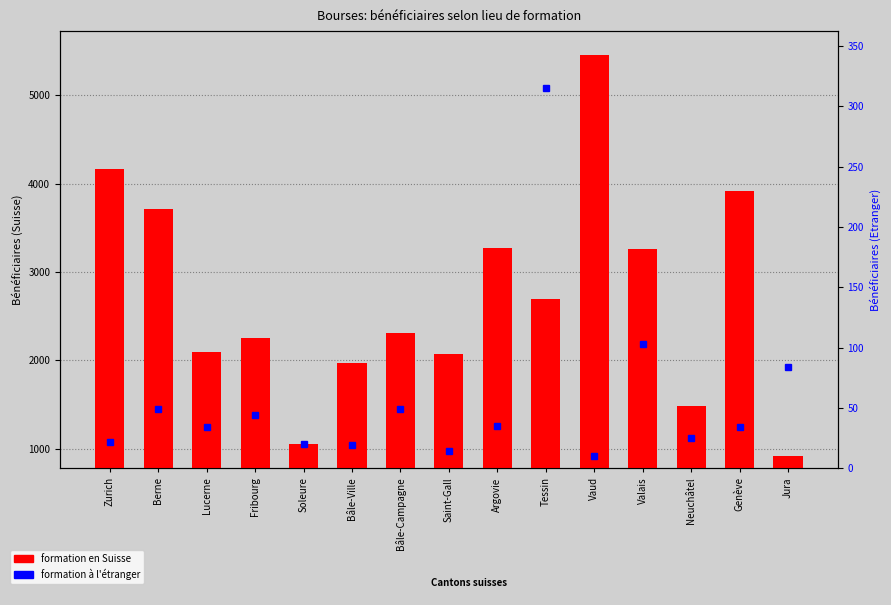

The value of Suisse (formation en Suisse) at Bâle-Campagne is 1429. True or false?

False